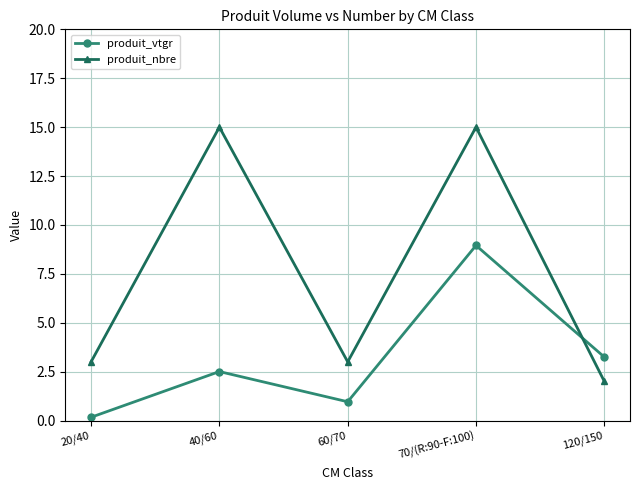

Rank the series by their maximum value, from lowest to highest.

produit_vtgr, produit_nbre